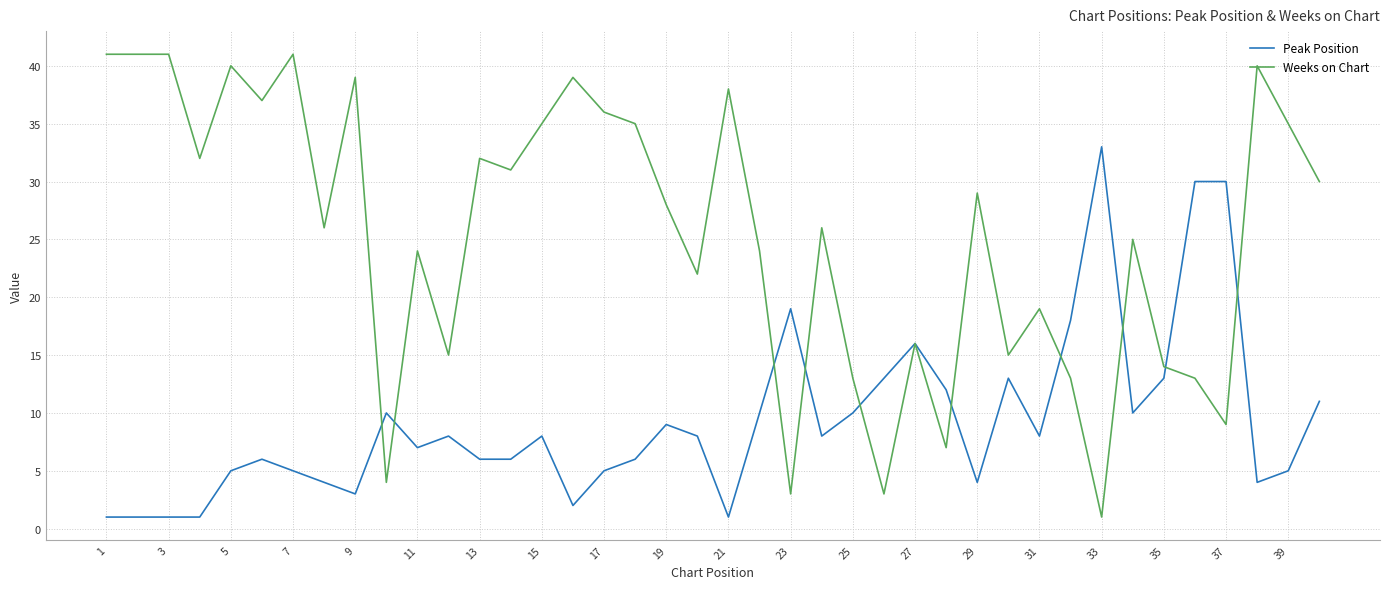

Rank the series by their average value, from highest to lowest.

Weeks on Chart, Peak Position